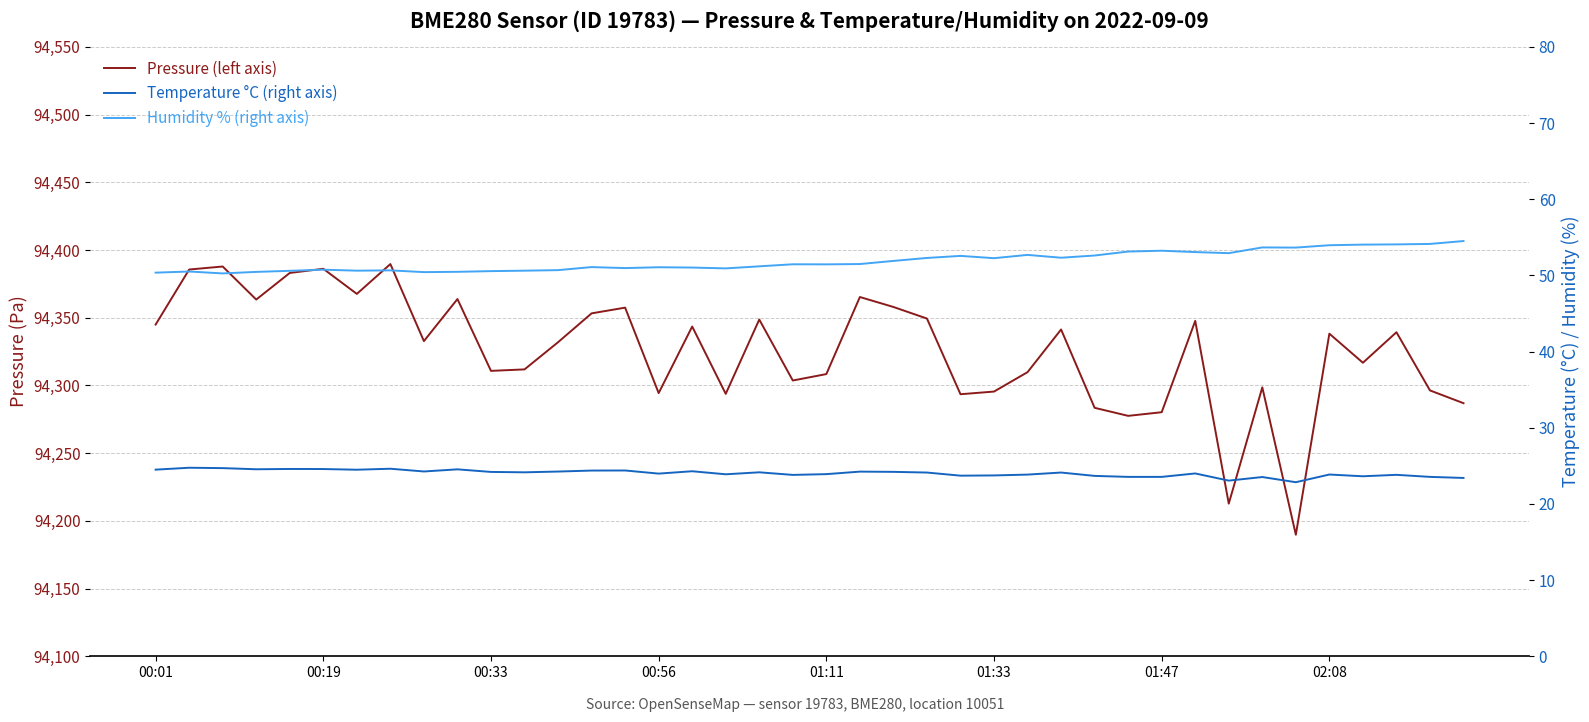

What is the difference between the second highest and minimum values in the Temperature °C (right axis) series?

1.8